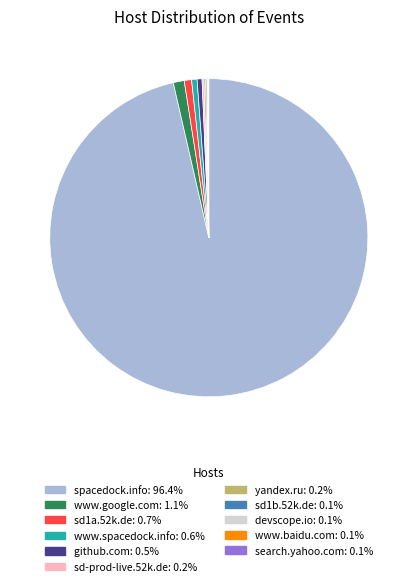

Is it true that github.com is 14% of the pie?

False